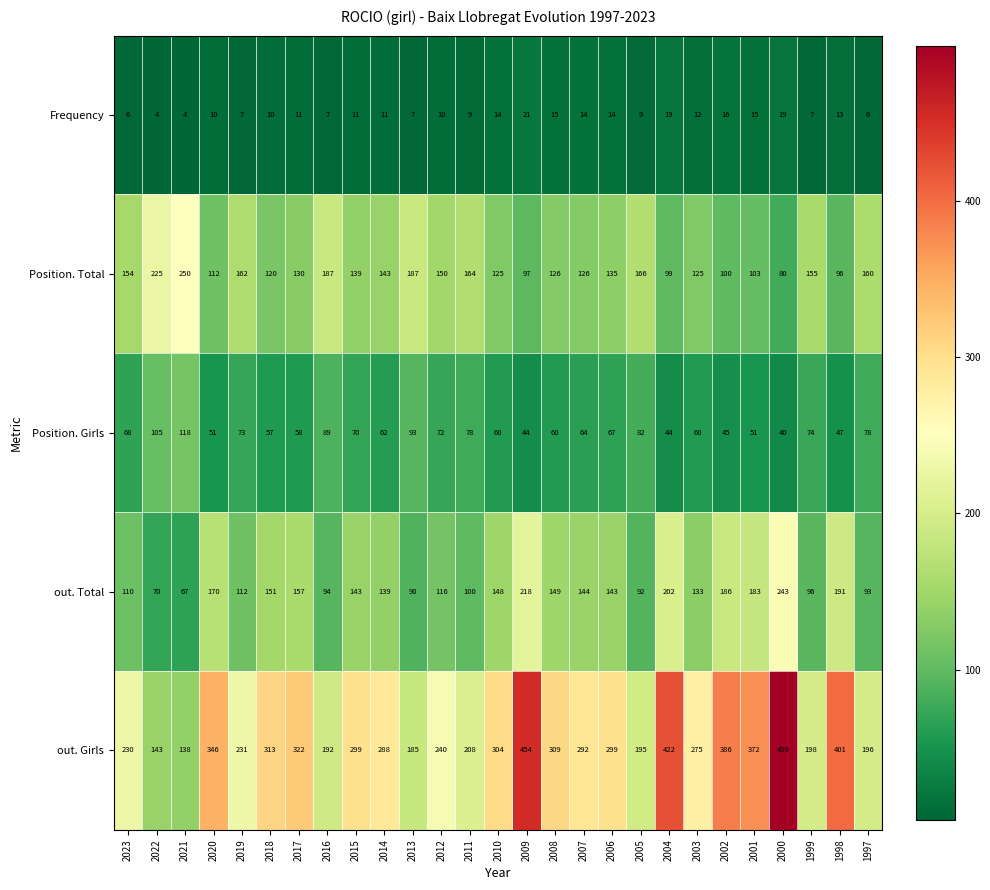

What is the spread (max minus min) of values at 2022?

221